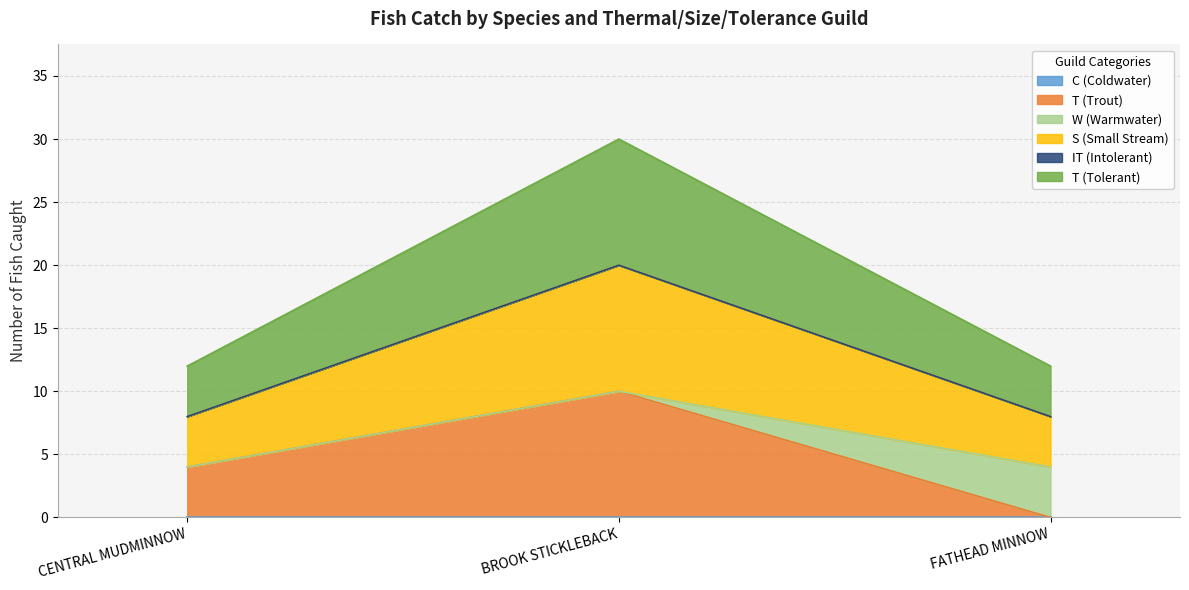

What is the difference between the T (Trout) values at FATHEAD MINNOW and CENTRAL MUDMINNOW?

4